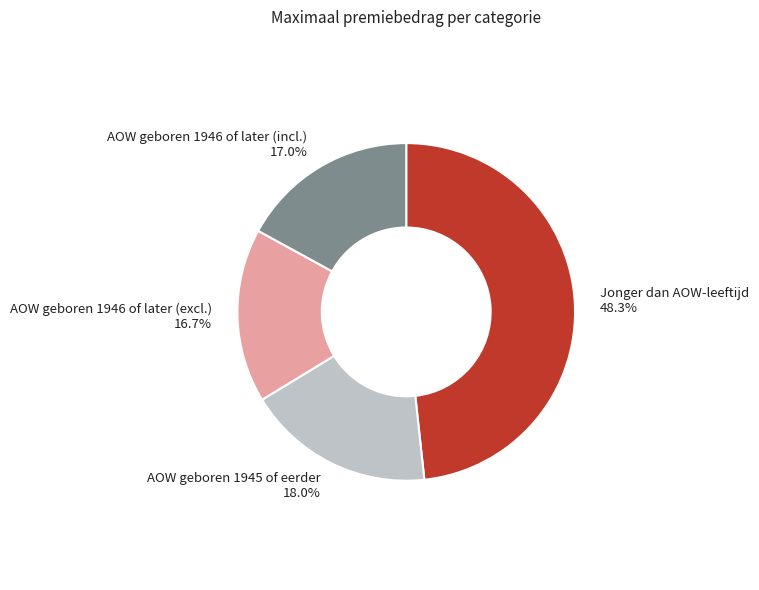

Count the number of slices in the pie.

4